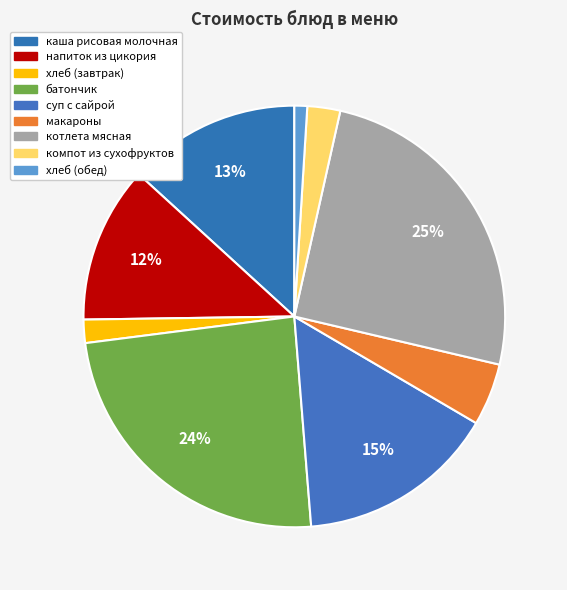

Does каша рисовая молочная account for over 50% of the chart?

No